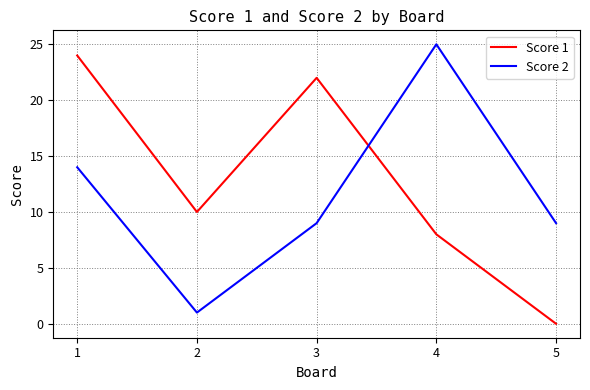

Does the chart have visible grid lines?

Yes